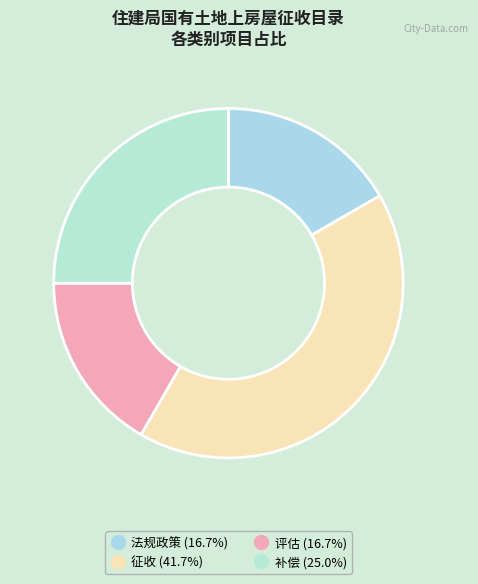

To the nearest percent, what is the difference between the largest and smallest slice percentages?

25%